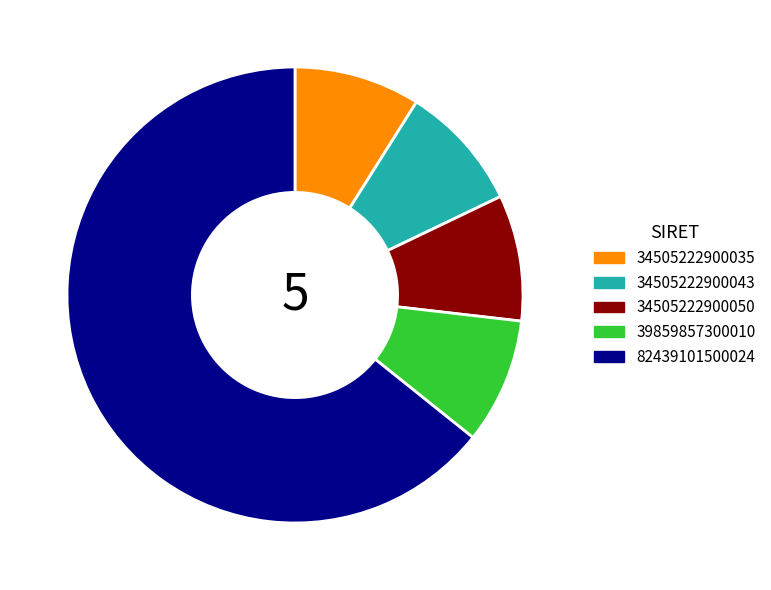

Do 34505222900035 and 34505222900043 together represent more than half of the pie?

No